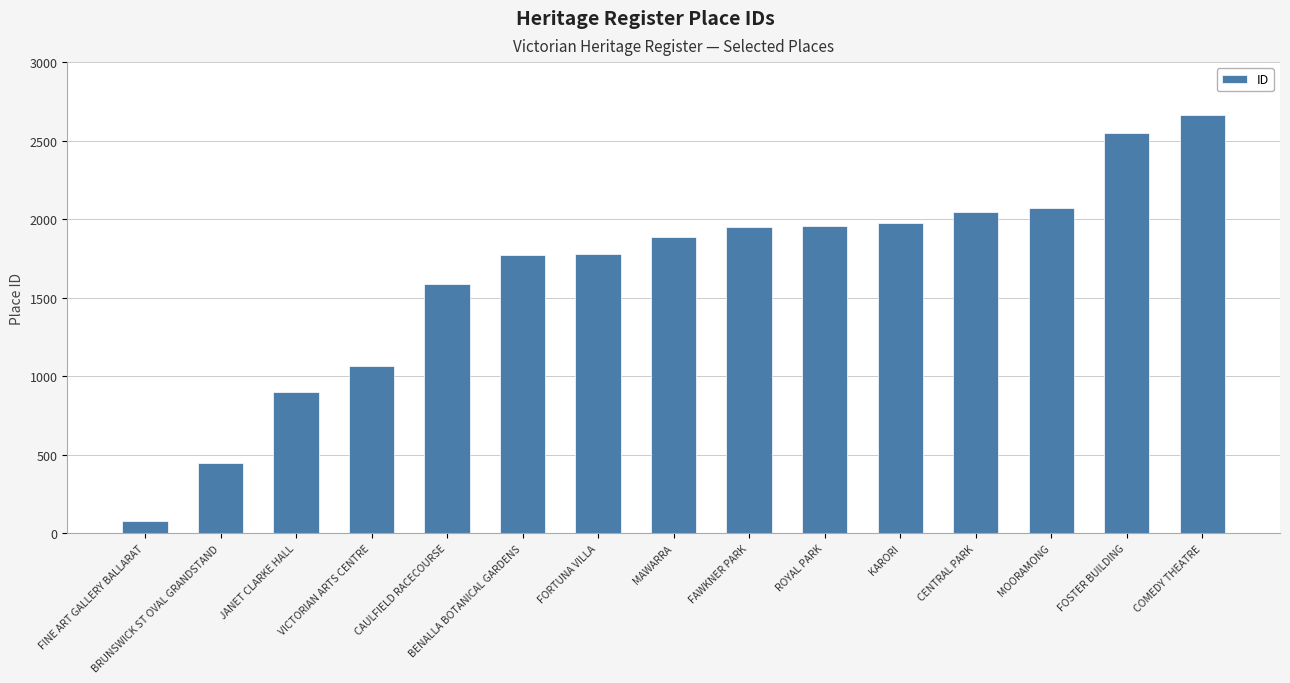

Which label corresponds to the smallest value in the chart?

FINE ART GALLERY BALLARAT